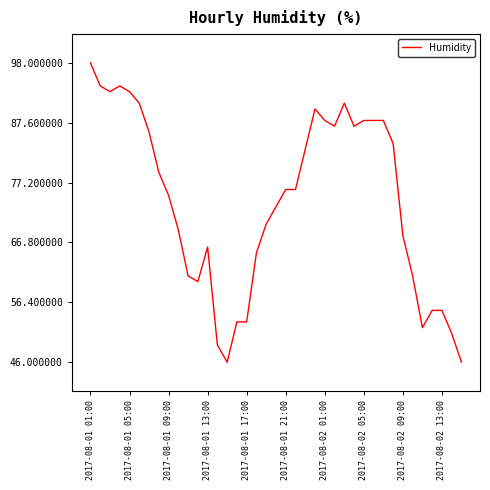

Is this an area chart (filled region under the line)?

No